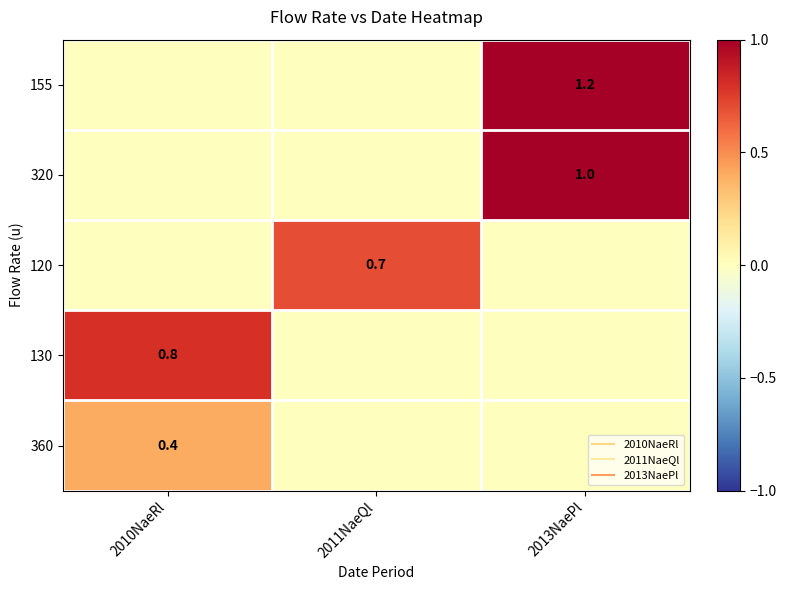

How many positive values does the 130 series have?

1